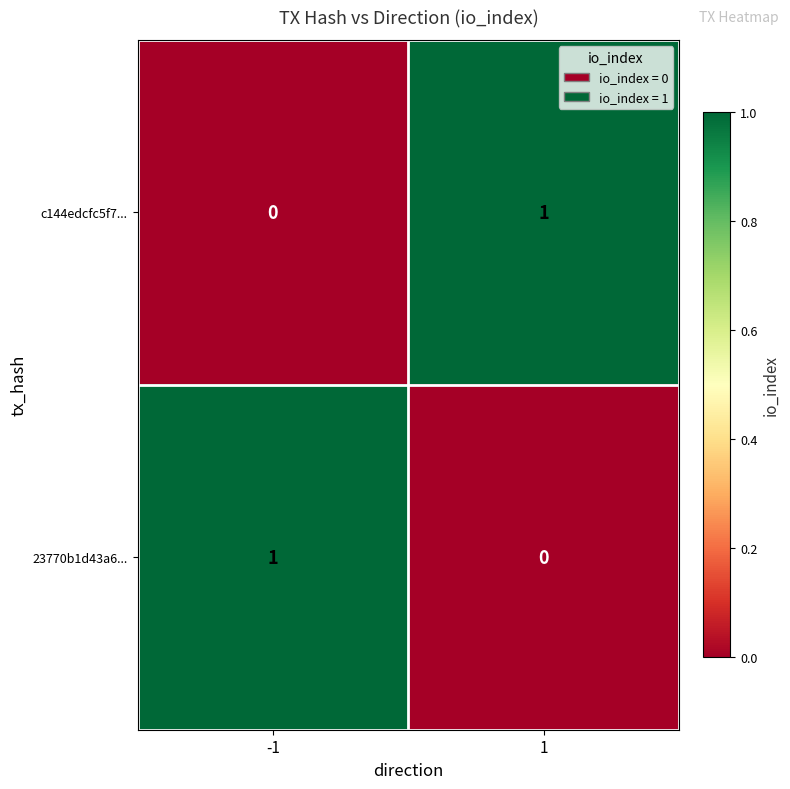

Is it true that c144edcfc5f7... equals 1 at 1?

True